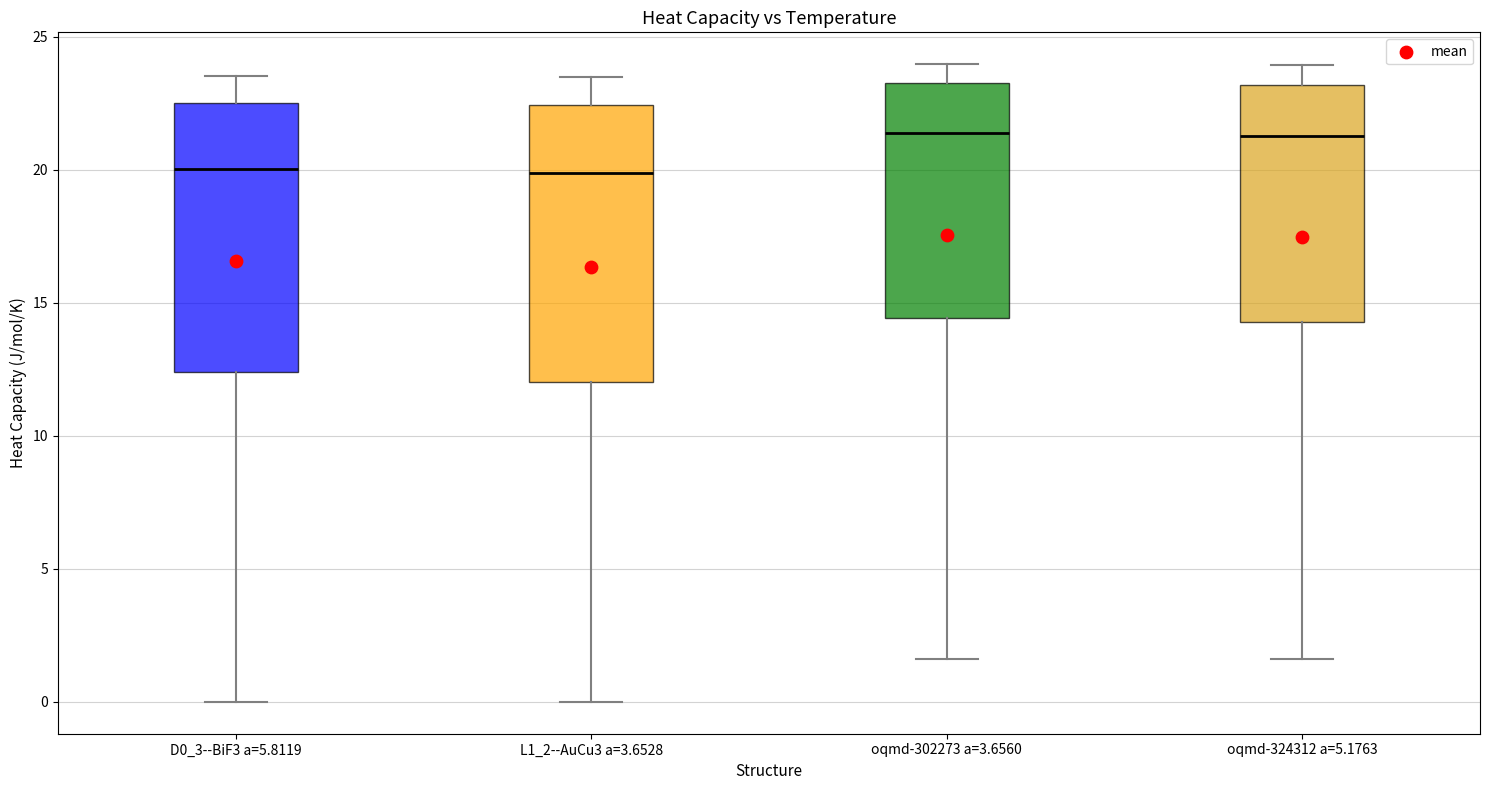

Where does the upper whisker of the box for oqmd-302273 a=3.6560 end on the y-axis? The values are not printed on the chart, so give them approximately, as read against the axis.

24.0